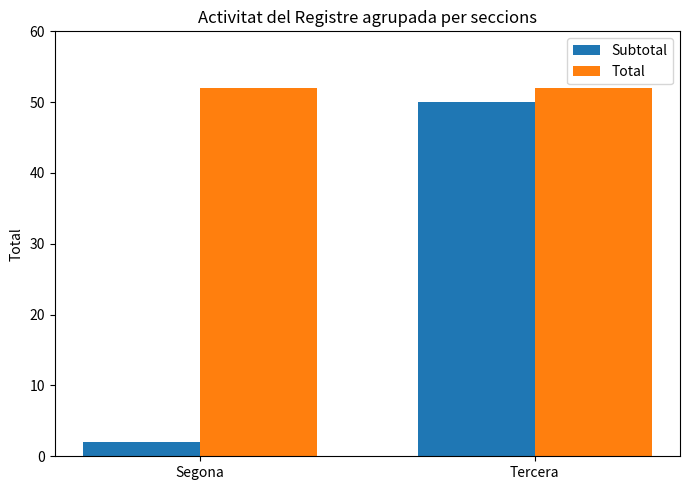

What are all the series names shown in the legend?

Subtotal, Total